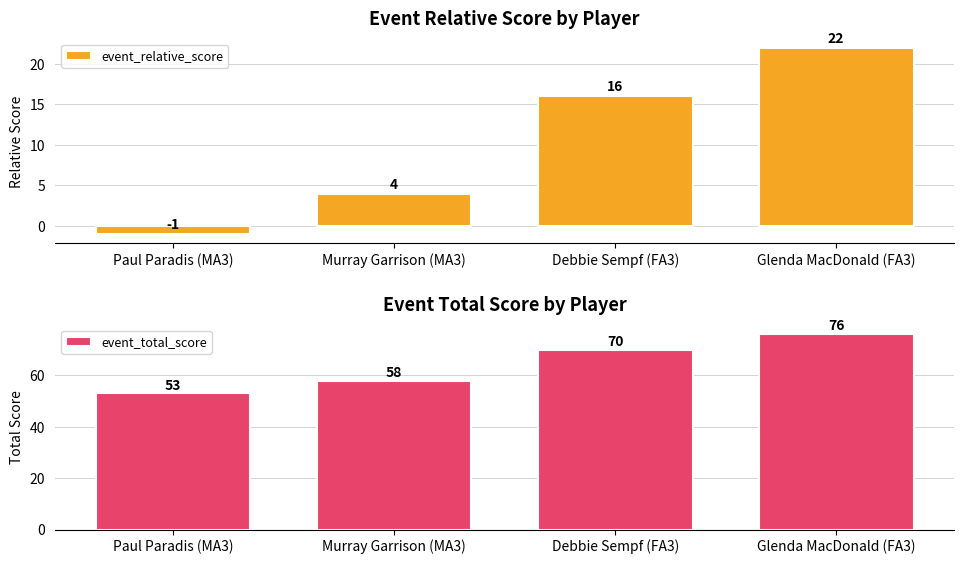

What position from the right is Murray Garrison (MA3)?

3